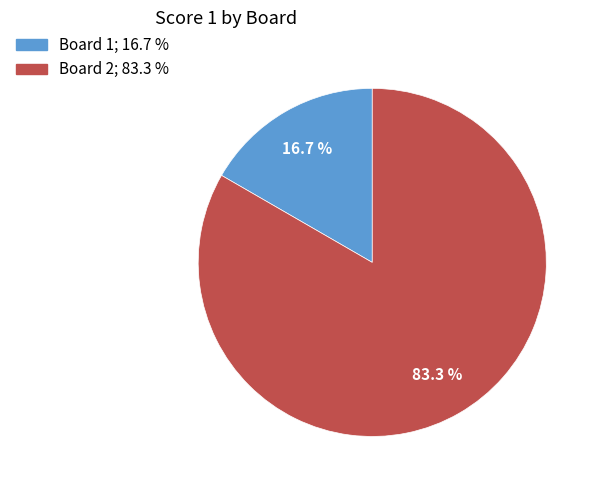

Is there a majority slice in this chart?

Yes